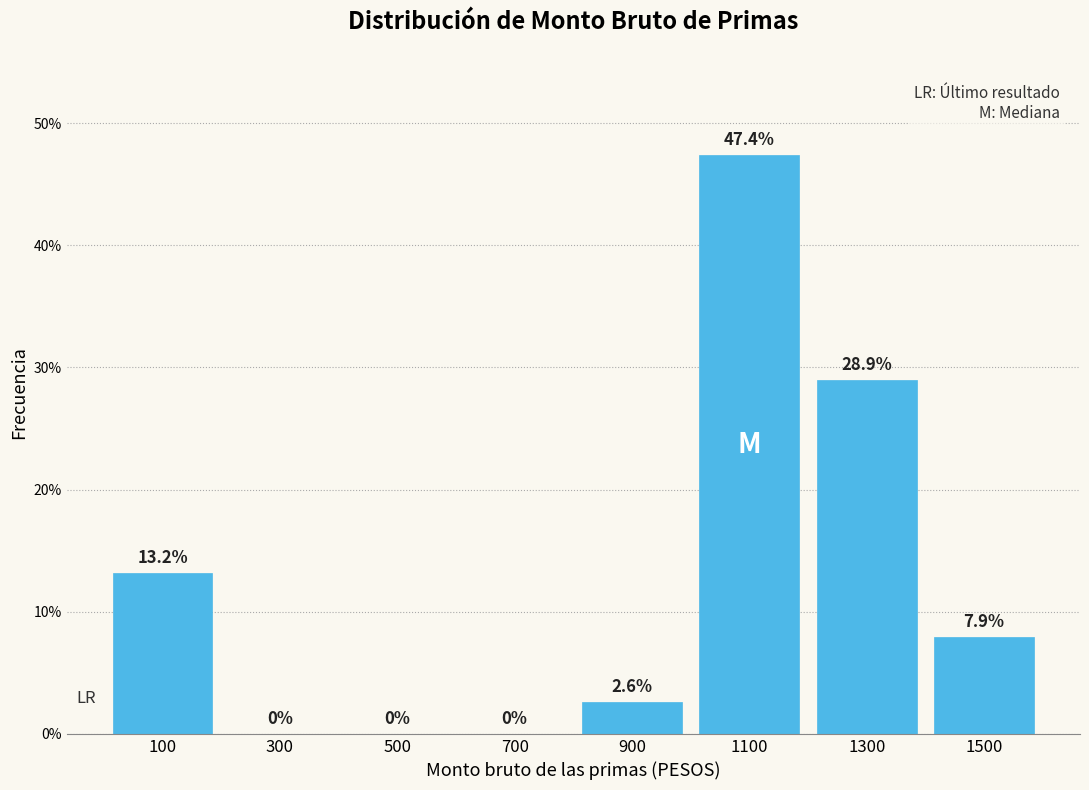

Which range on the x-axis has the tallest bar?

1000 to 1200